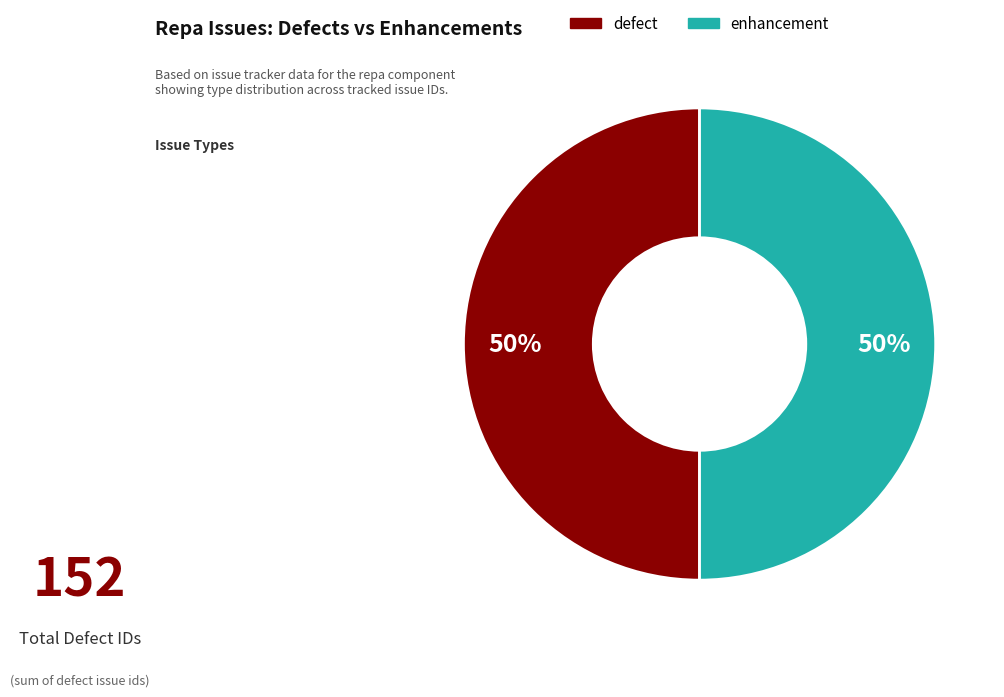

To the nearest percent, what is the average slice percentage?

50%